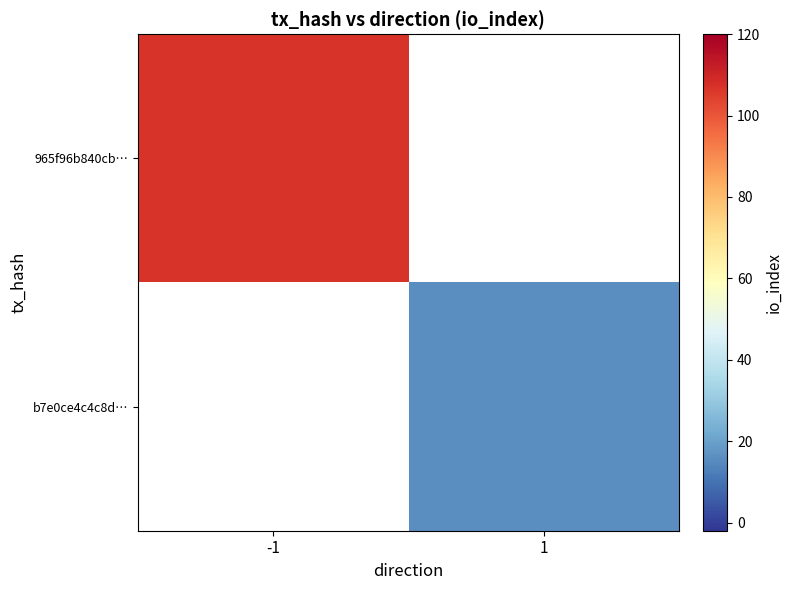

Is it true that b7e0ce4c4c8d… equals 25.8 at 1?

False